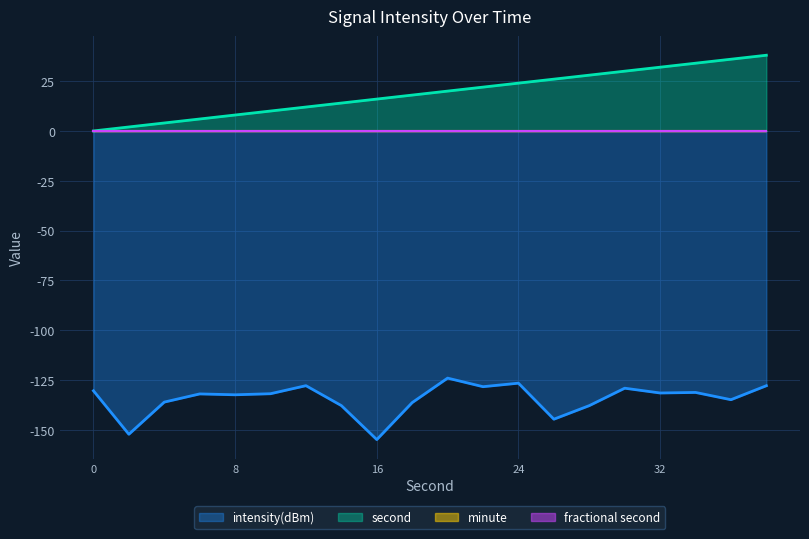

What is the sum of the intensity(dBm) values at 16 and 2?

-307.1